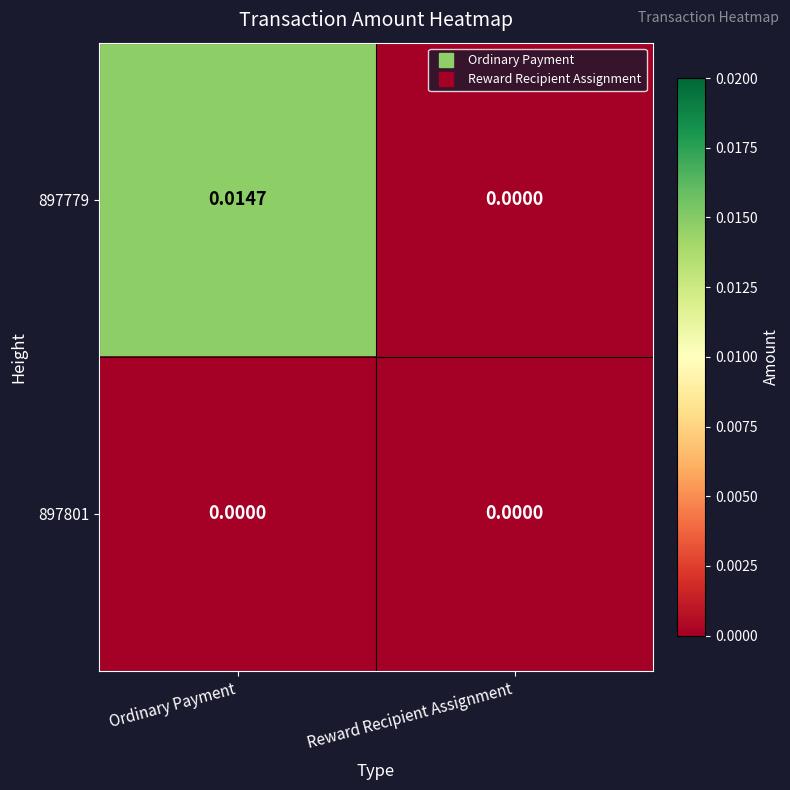

At which category is the sum across all series the highest?

Ordinary Payment